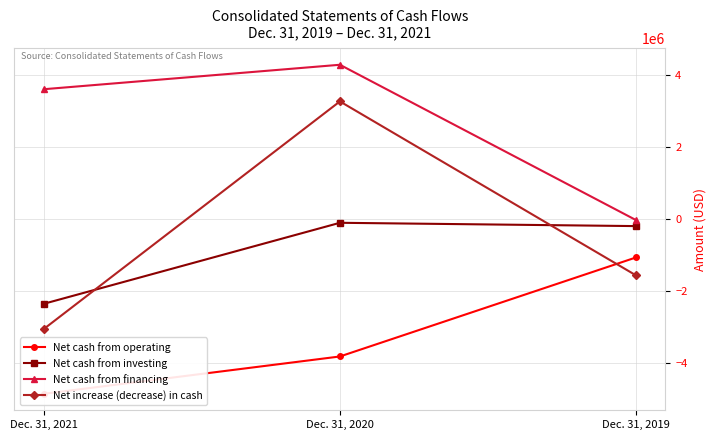

Which has a higher value, Dec. 31, 2021 or Dec. 31, 2019?

Dec. 31, 2019